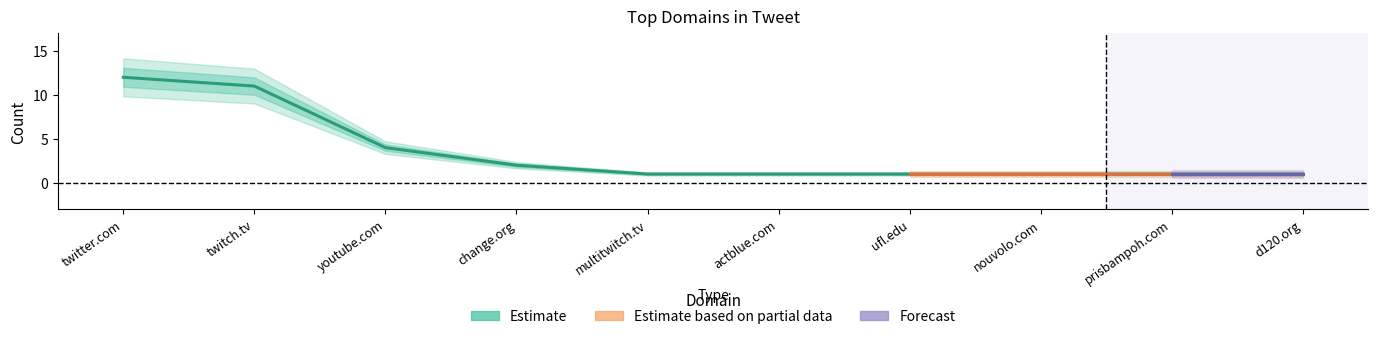

Reading left to right, list all the values displayed in this chart.

12	11	4	2	1	1	1	1	1	1